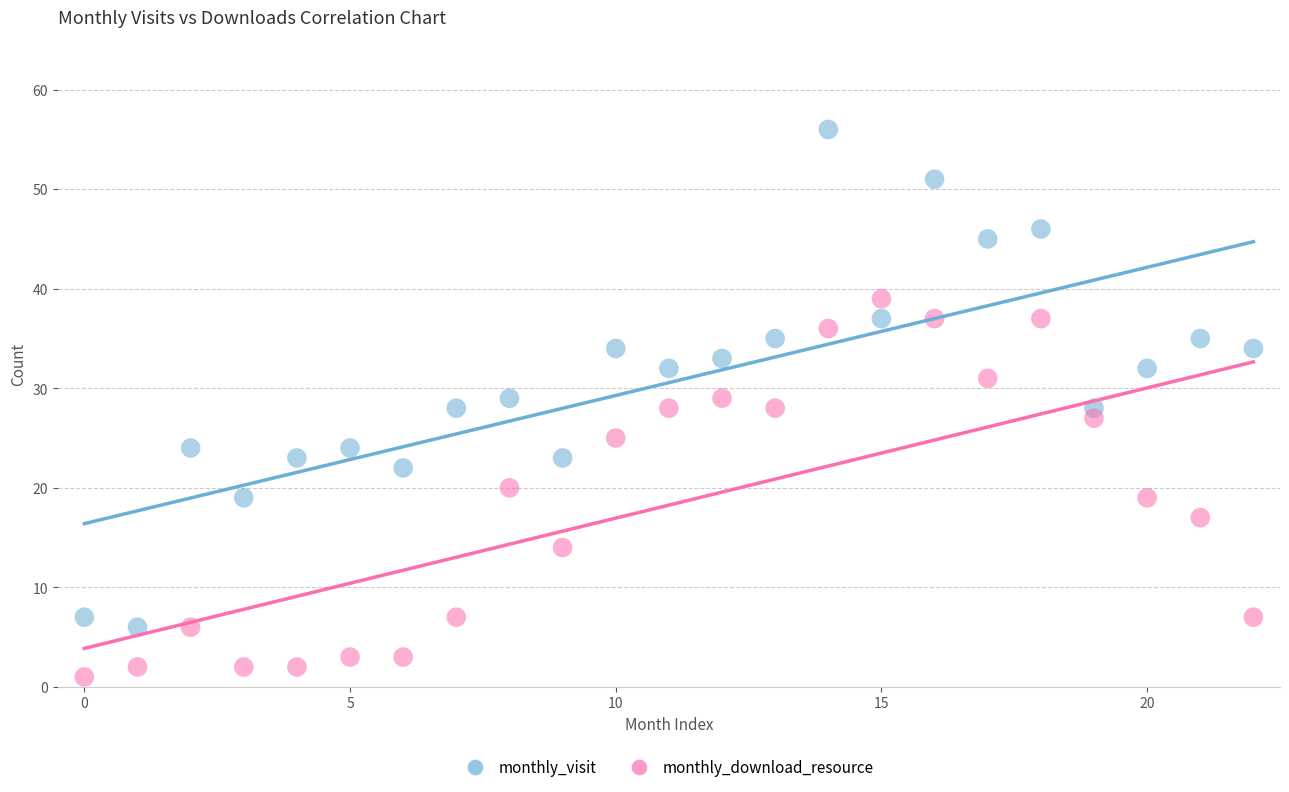

Across all data points, what is the range of Y values (max minus min)?

55